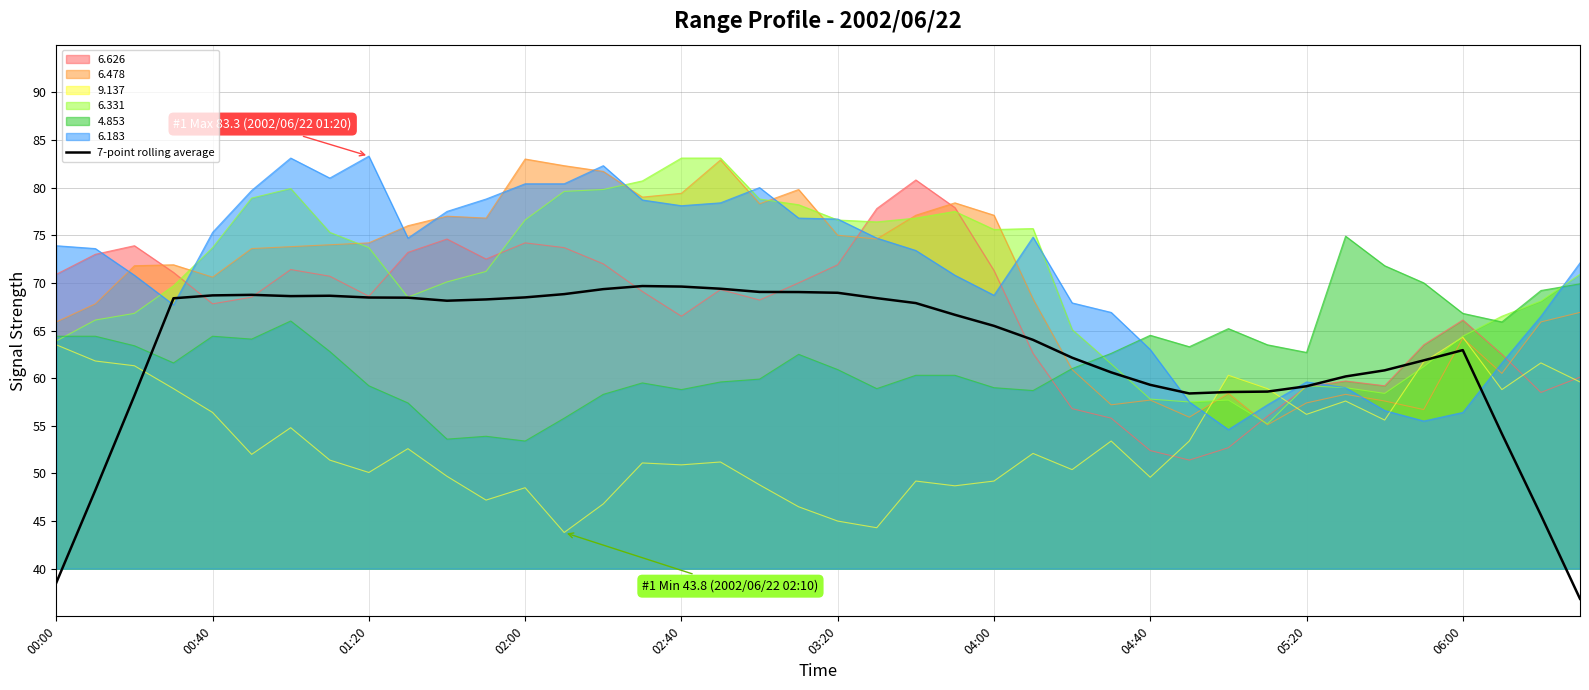

Approximately how many times larger is the value at 10 compared to 11?

1.0